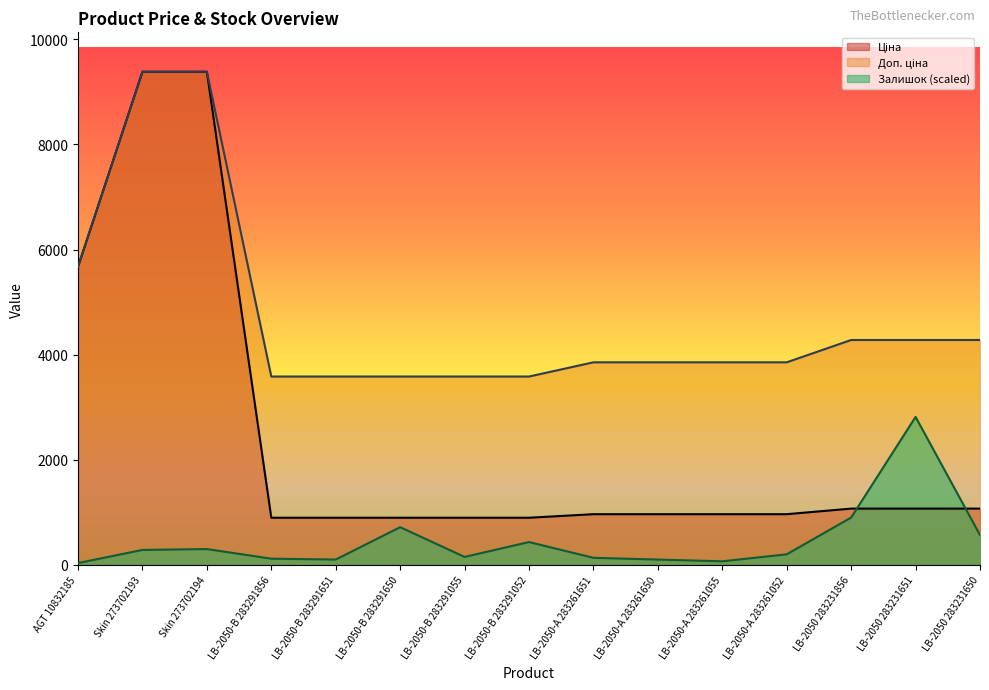

What is the label of the 2nd point from the left?

Skin 273702193